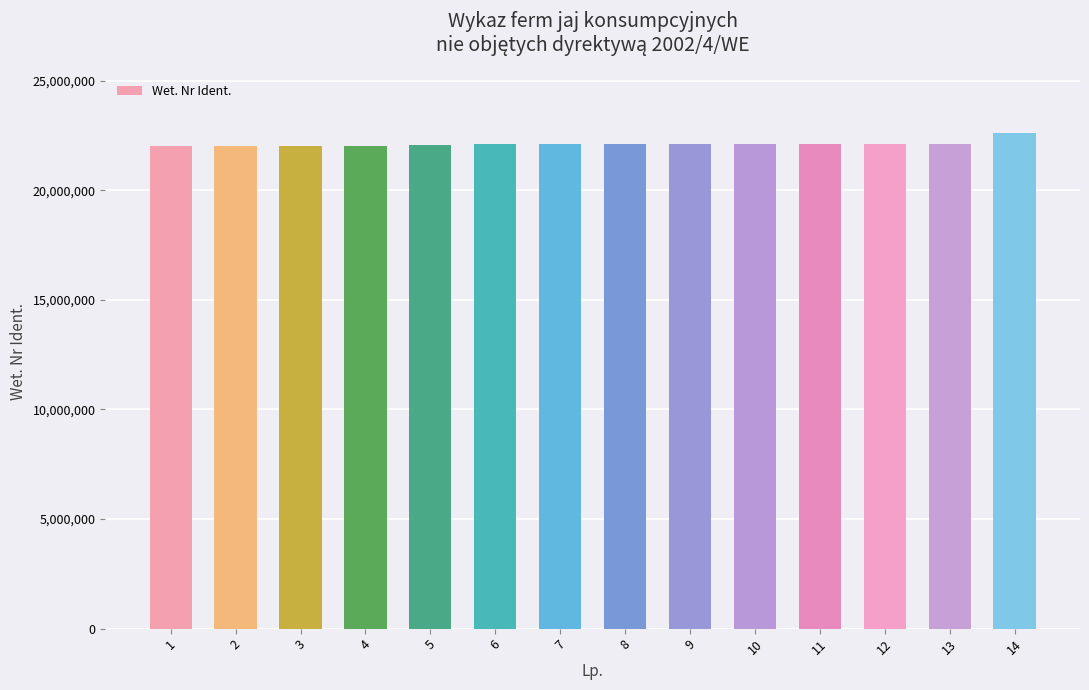

What is the approximate value at 1, to the nearest 10?

22011310